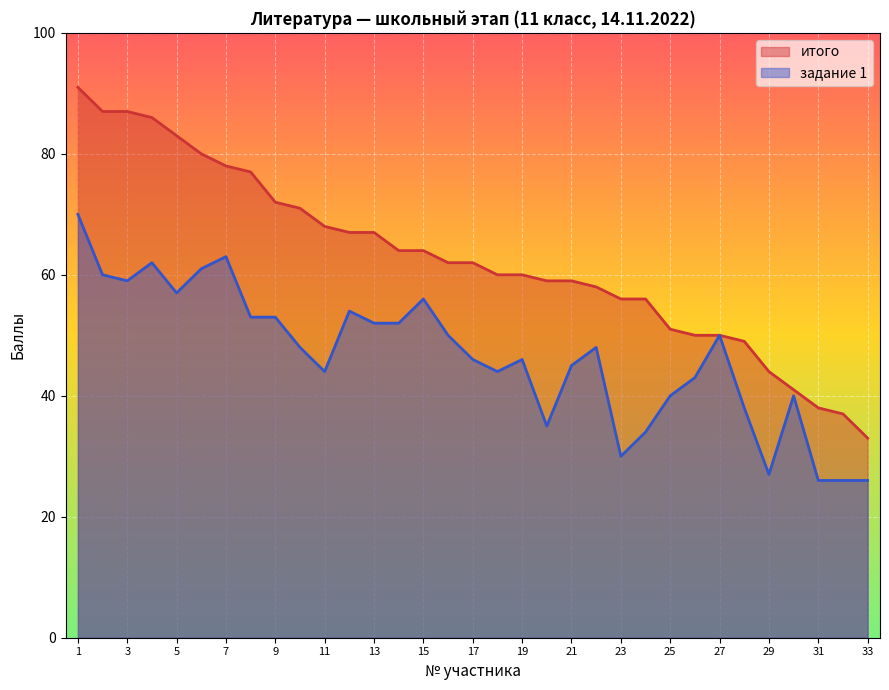

Is the value of задание 1 at 21 greater than the value of итого at 9?

No